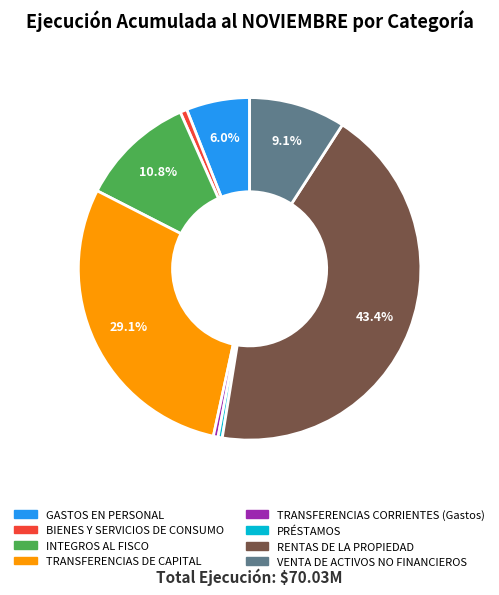

Approximately how many times larger is the value at GASTOS EN PERSONAL compared to TRANSFERENCIAS DE CAPITAL?

0.2